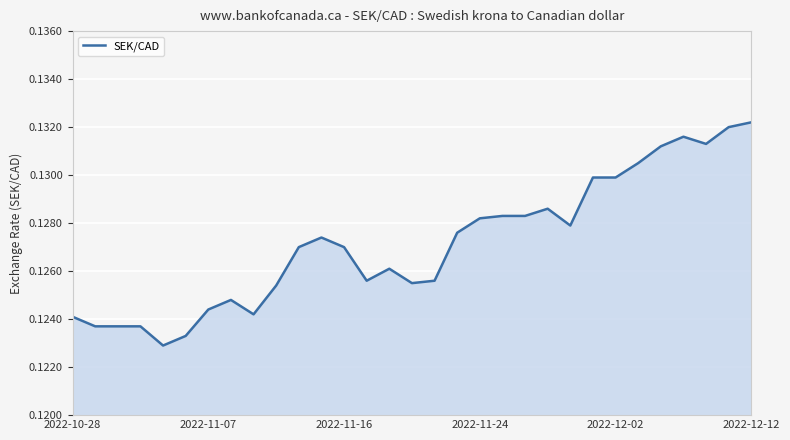

Count the values in the range 0 to 1.

31